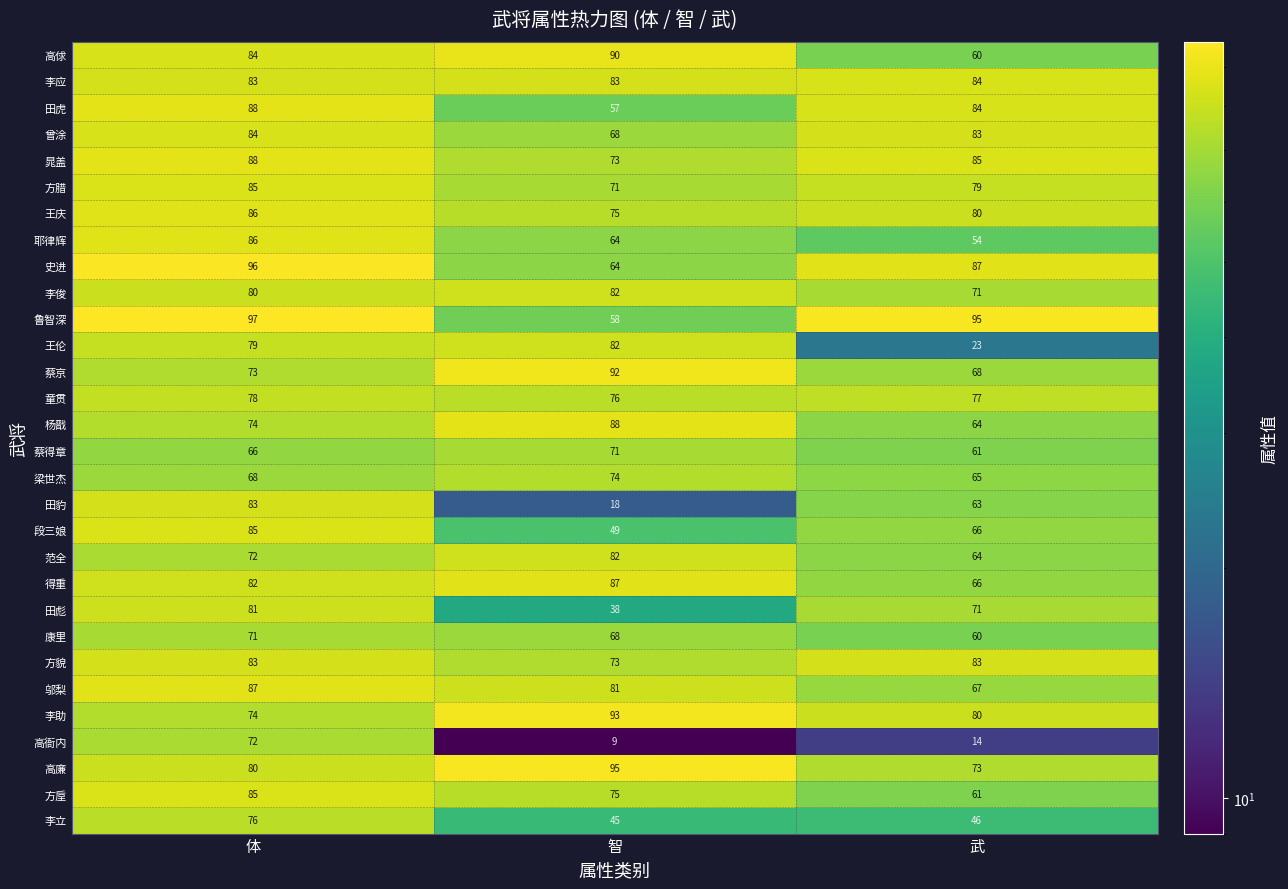

What is the sum of all 童贯 values?

231